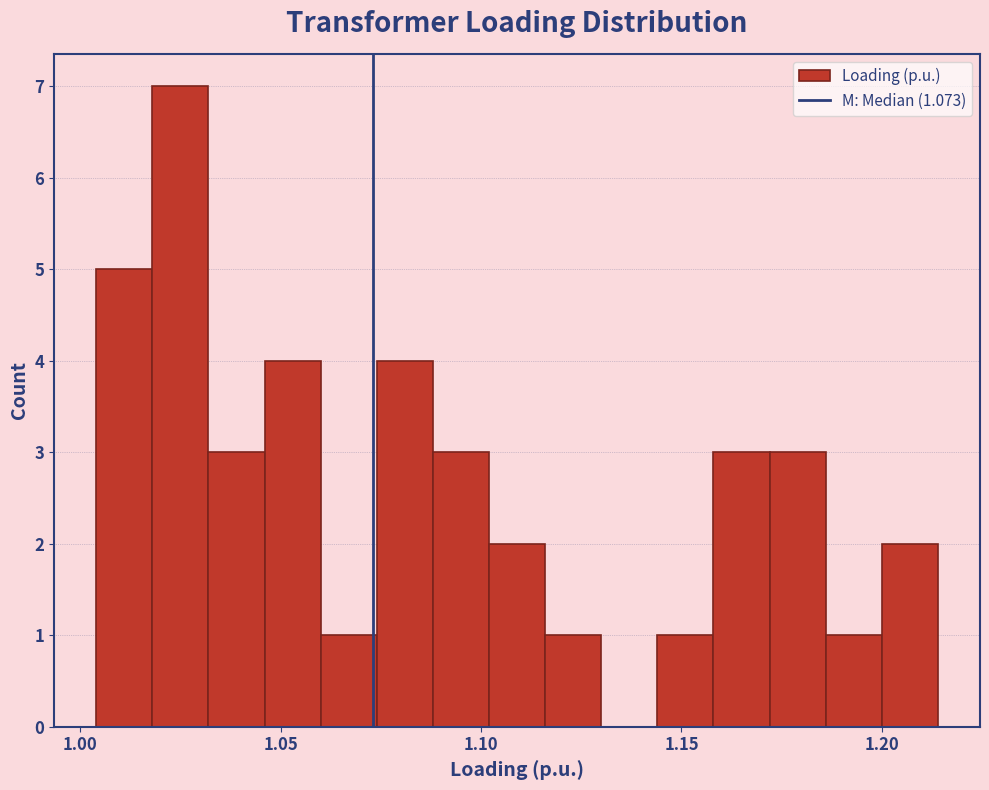

Read against the x-axis, roughly where is the centre of the tallest bar?

1.025